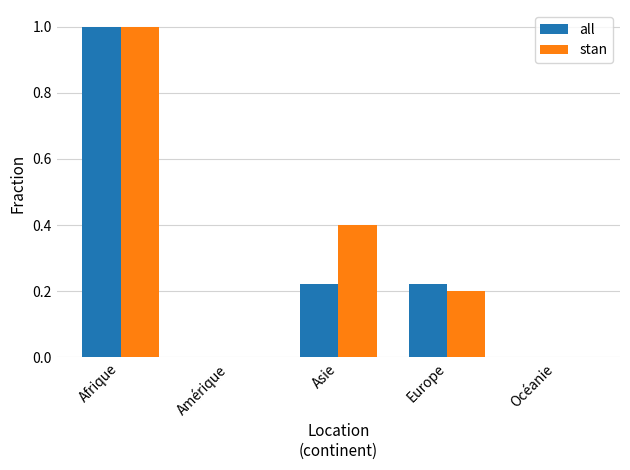

Is it true that stan equals 1.0 at Afrique?

True